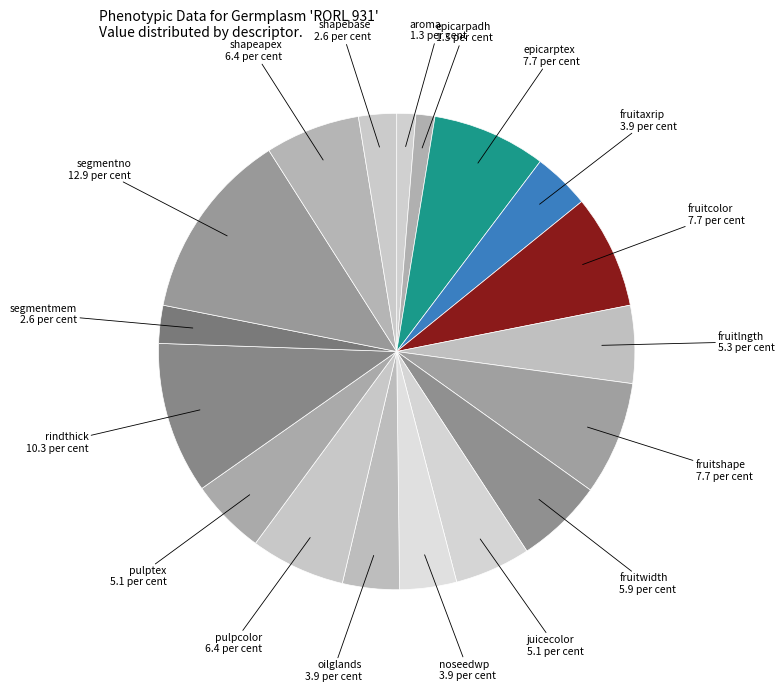

Is fruitaxrip the majority of the pie?

No